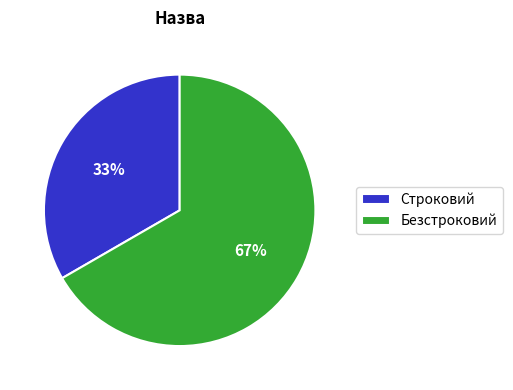

Which slice is the largest?

Безстроковий